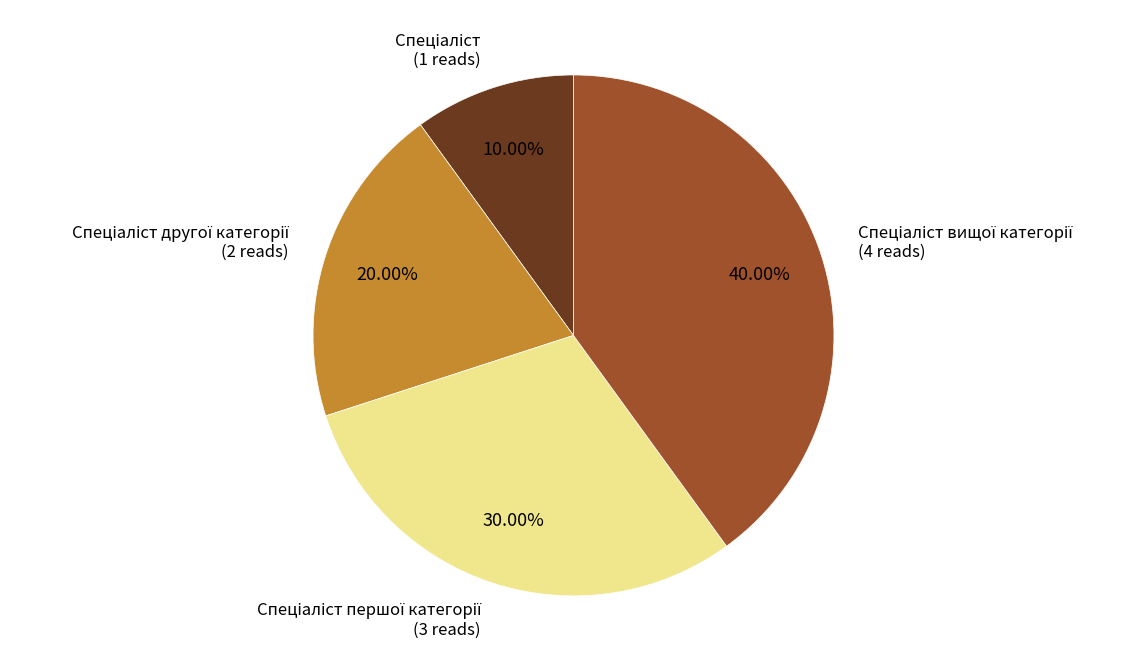

To the nearest percent, what is the difference between the largest and smallest slice percentages?

30%